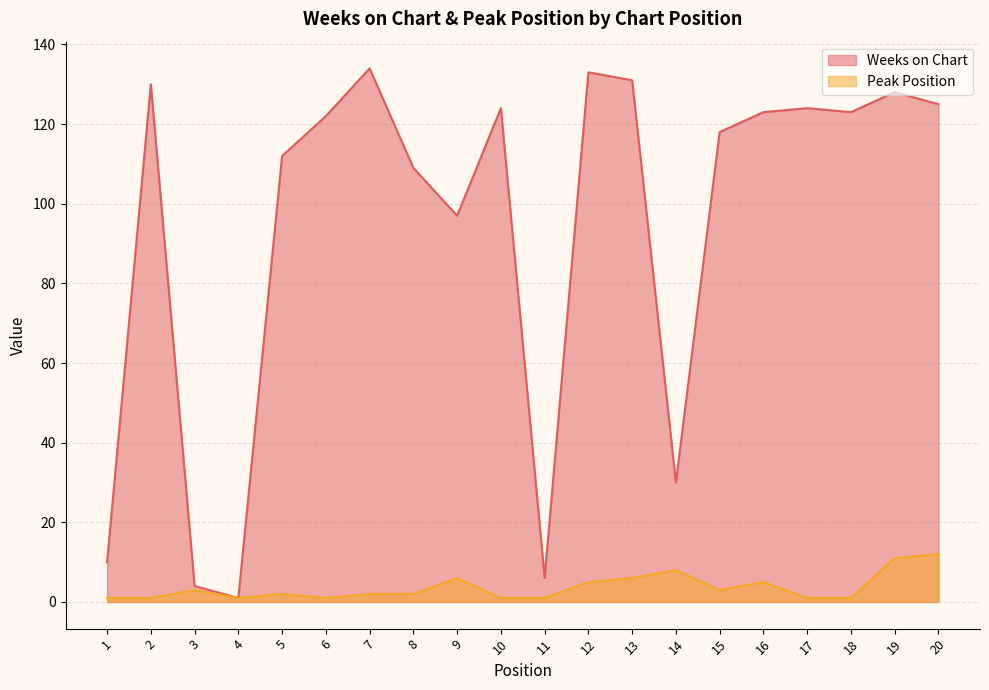

What is the difference between the highest and lowest values at 11?

5